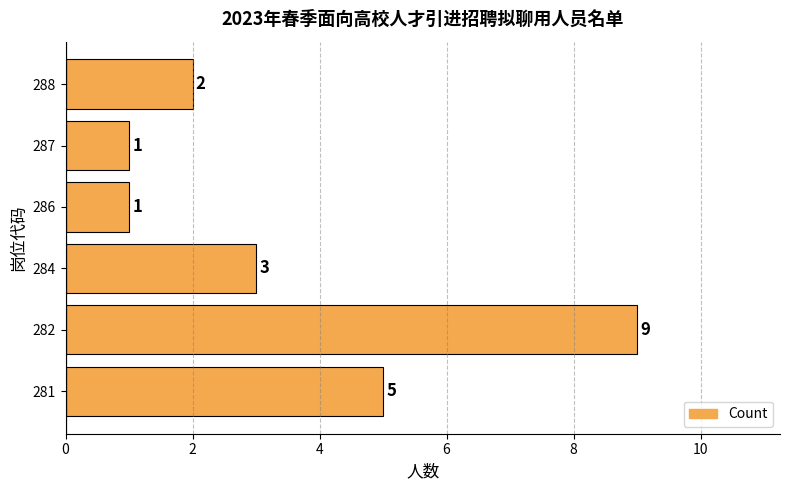

Reading bottom to top, list all the values displayed in this chart.

5	9	3	1	1	2